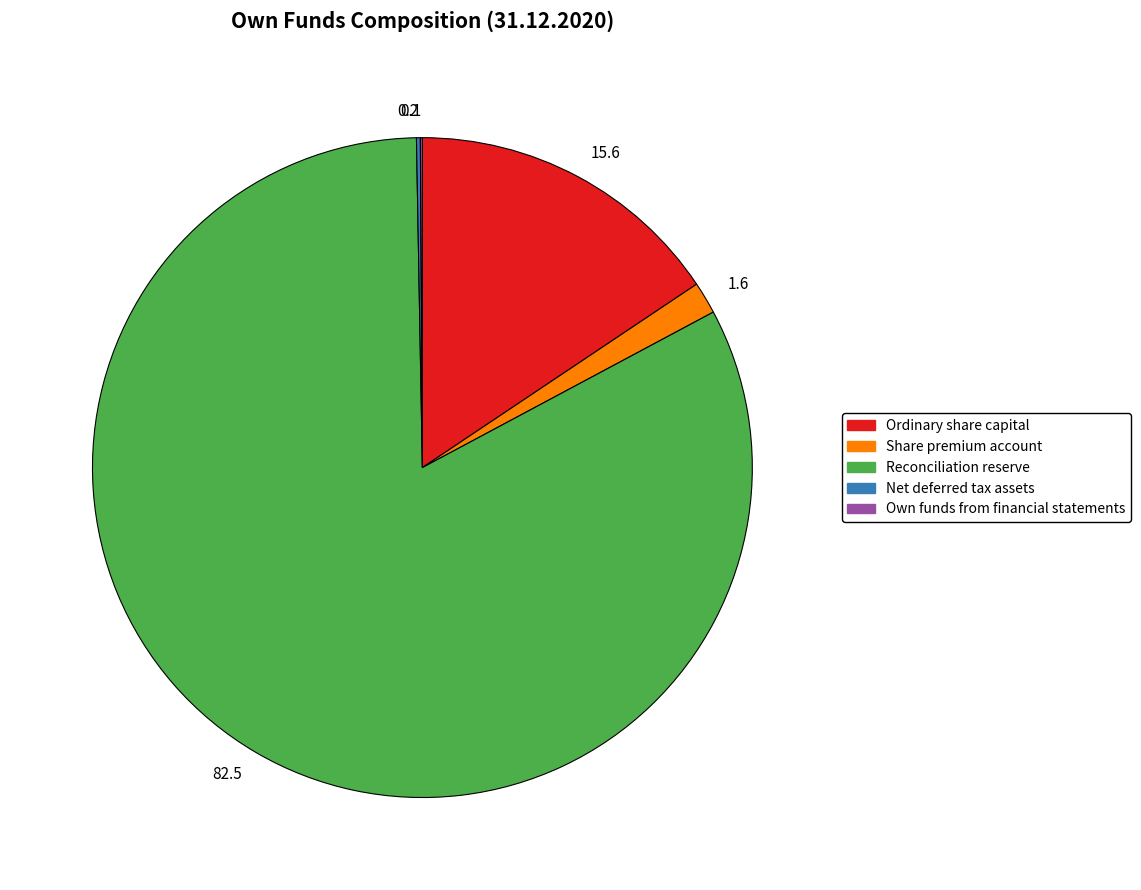

Is there any slice that represents more than half of the pie?

Yes